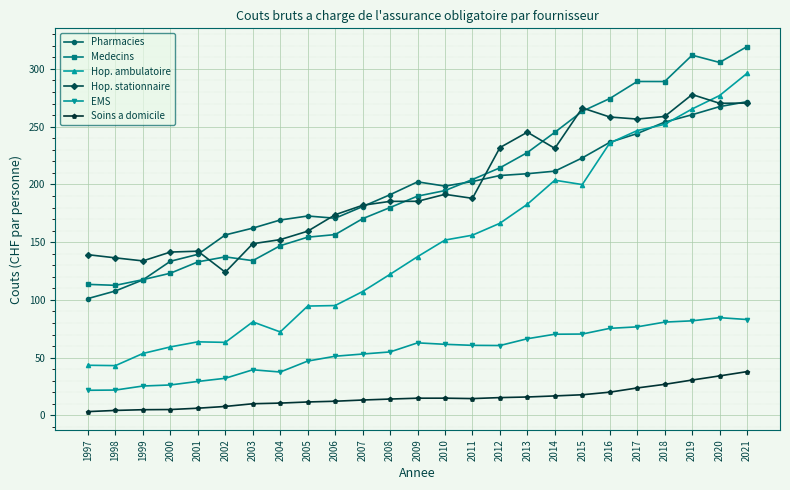

List the series in order of their peak value, lowest first.

Soins a domicile, EMS, Pharmacies, Hop. stationnaire, Hop. ambulatoire, Medecins